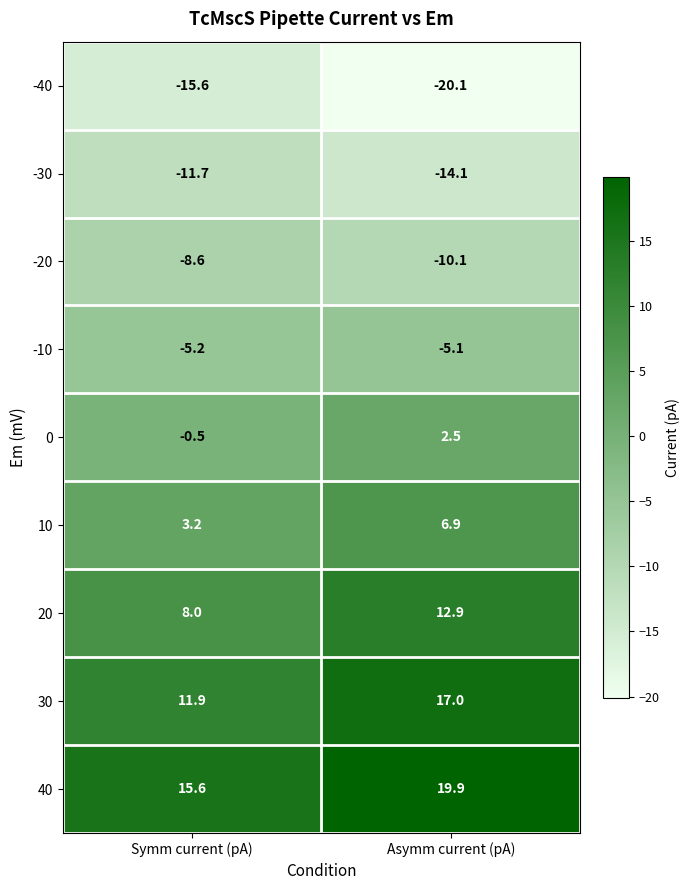

The value of -10 at Asymm current (pA) is -9.0. True or false?

False